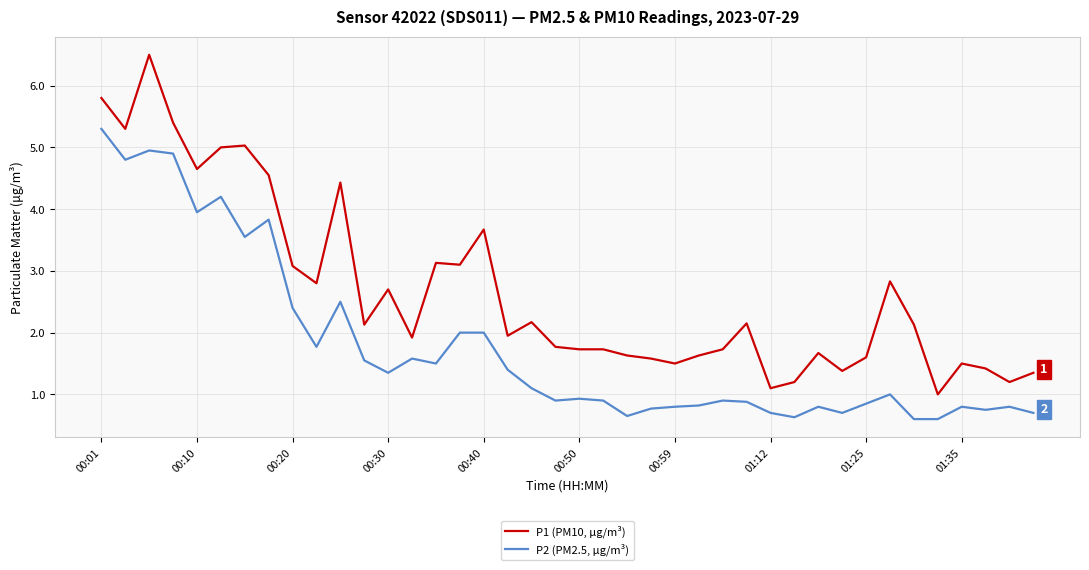

Which series has the largest range (max minus min)?

P1 (PM10, µg/m³)